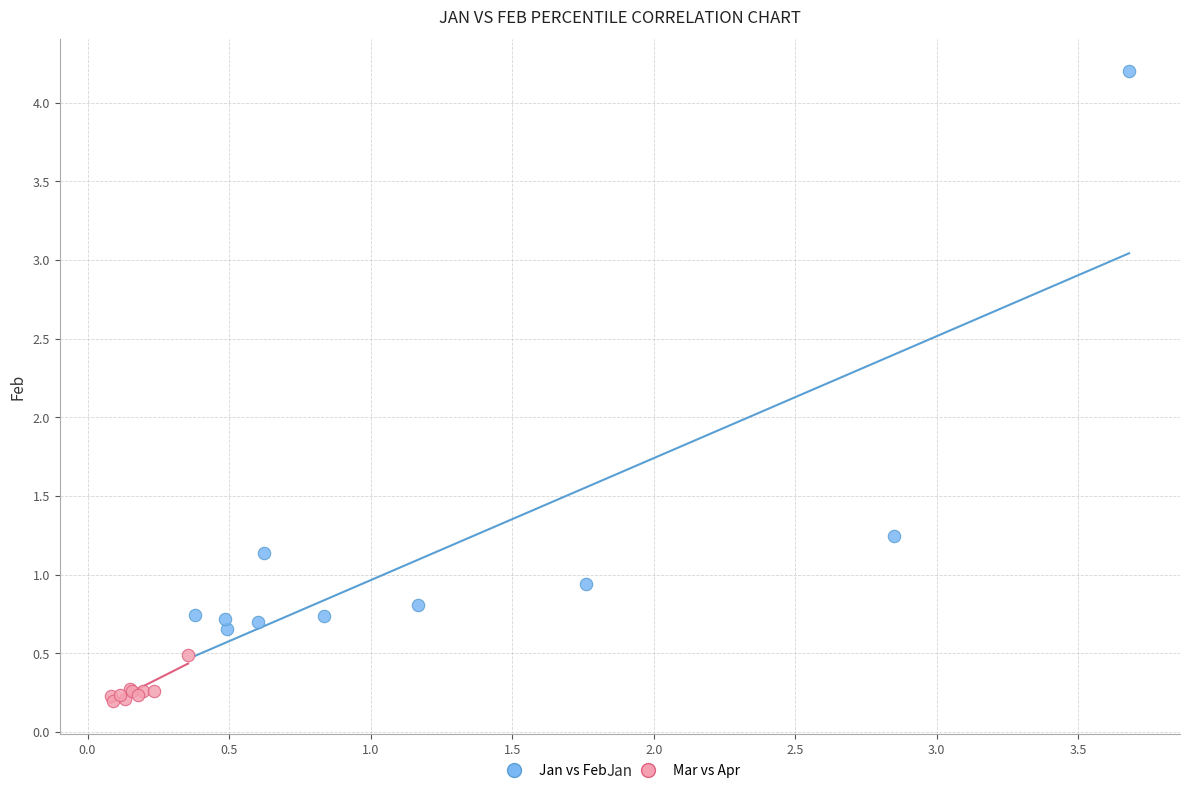

Which series reaches the maximum Y coordinate?

Jan vs Feb